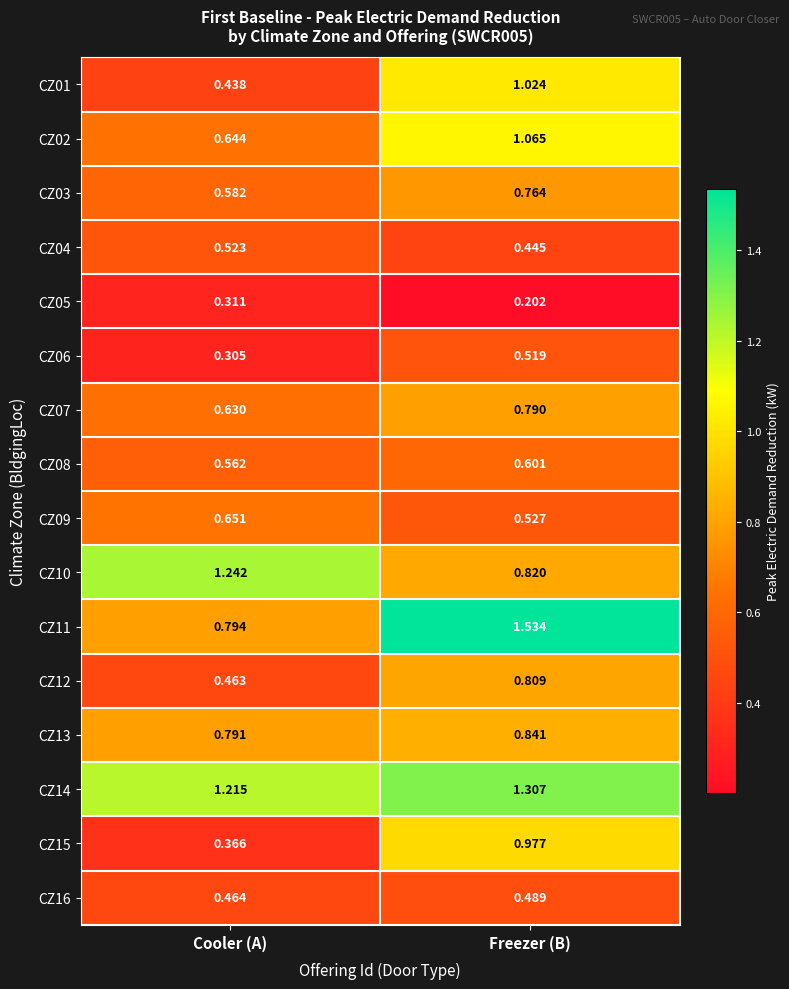

Rank the categories by CZ05 value from lowest to highest.

Freezer (B), Cooler (A)